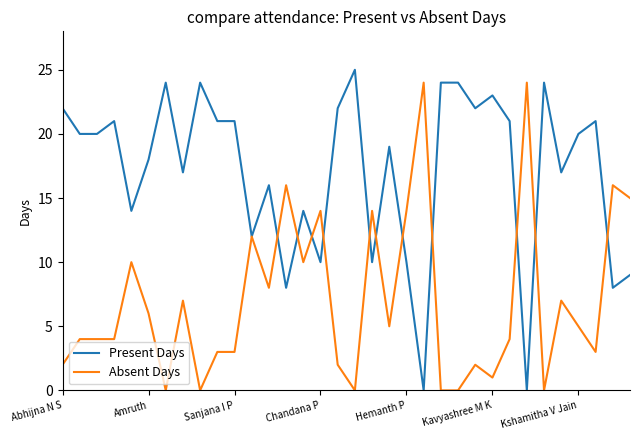

Count the number of data series in this chart.

2